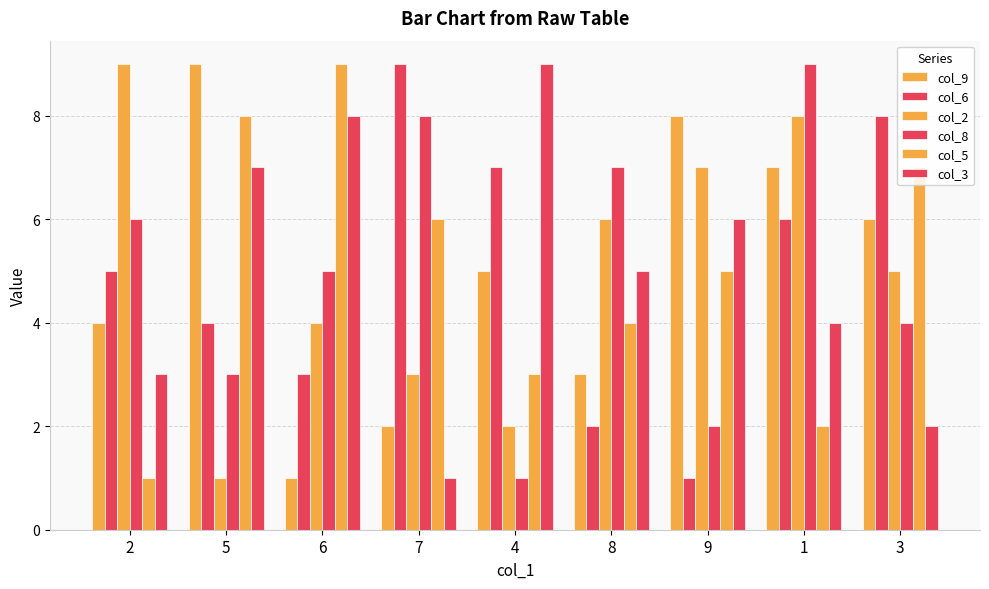

How many data points does each series have?

9